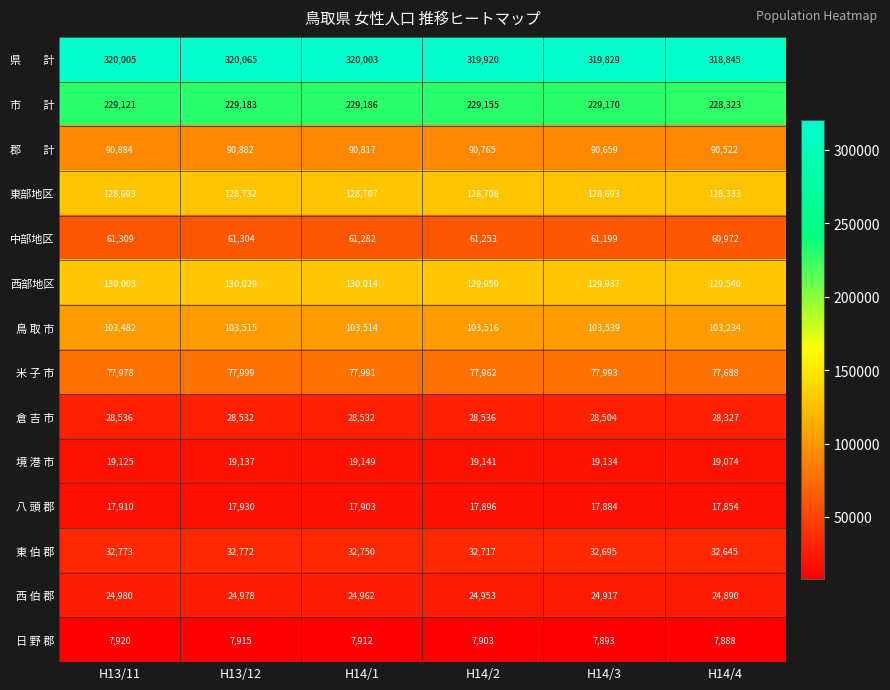

What is the difference between the highest and lowest values at H14/4?

310957